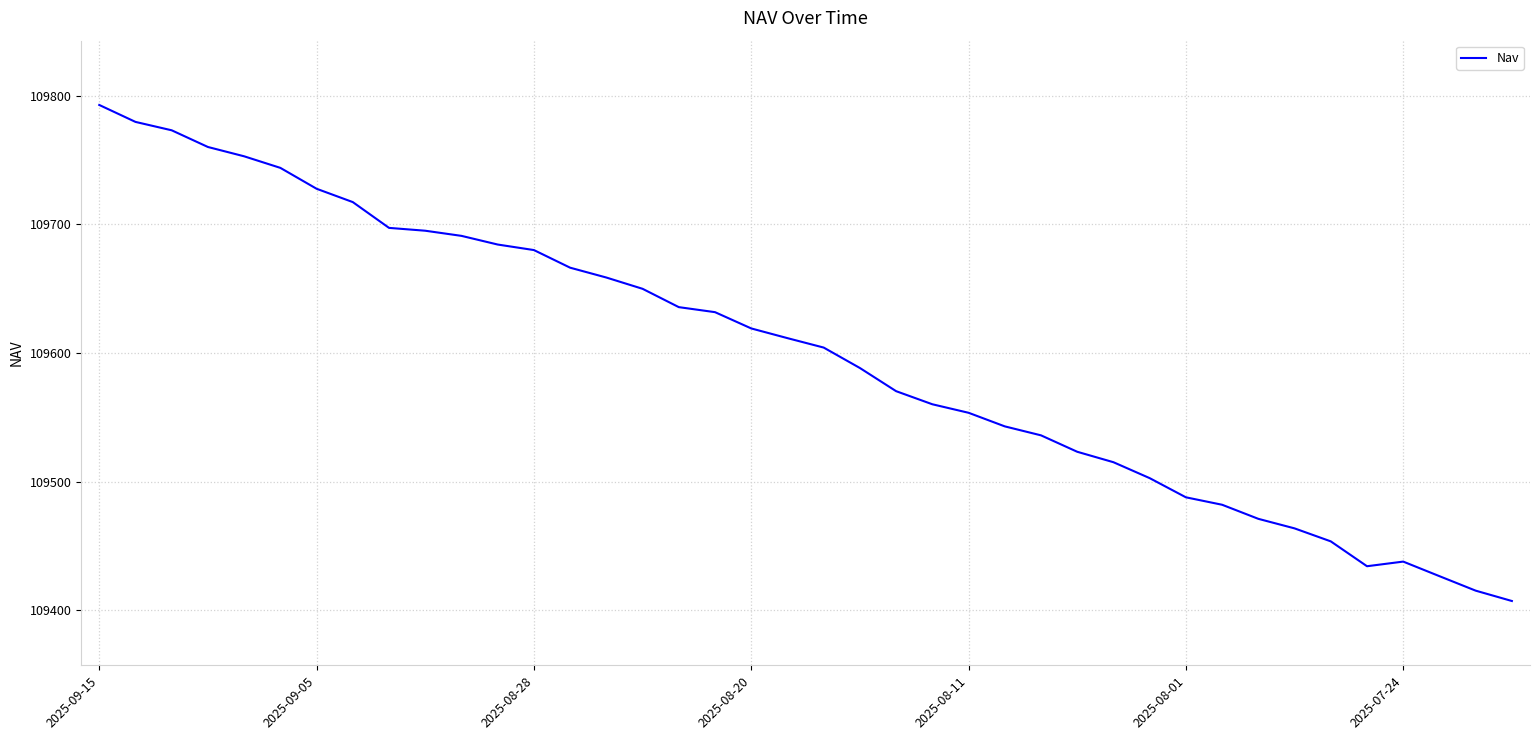

What is the smallest value displayed?

109407.2